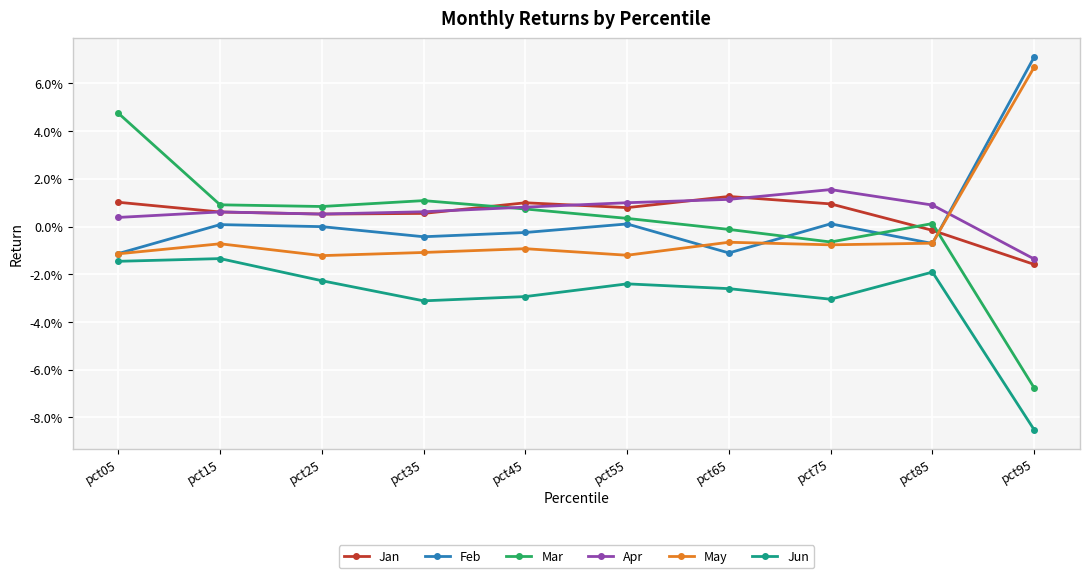

At which label is Apr closest to 0?

pct05